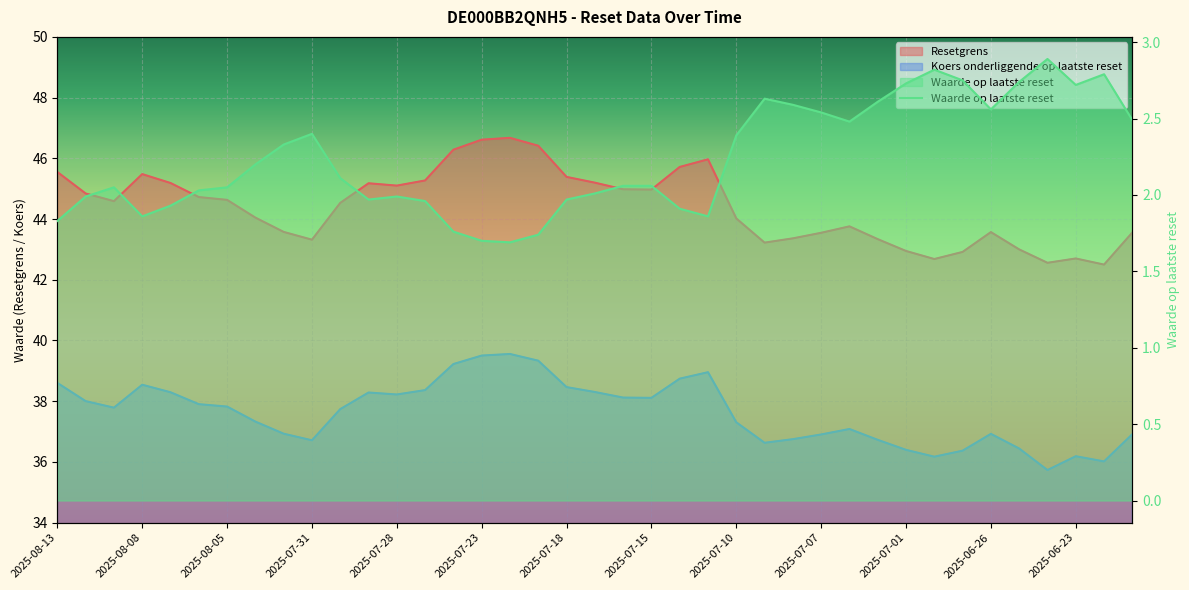

Between 2025-07-25 and 2025-07-18, which is larger?

2025-07-18